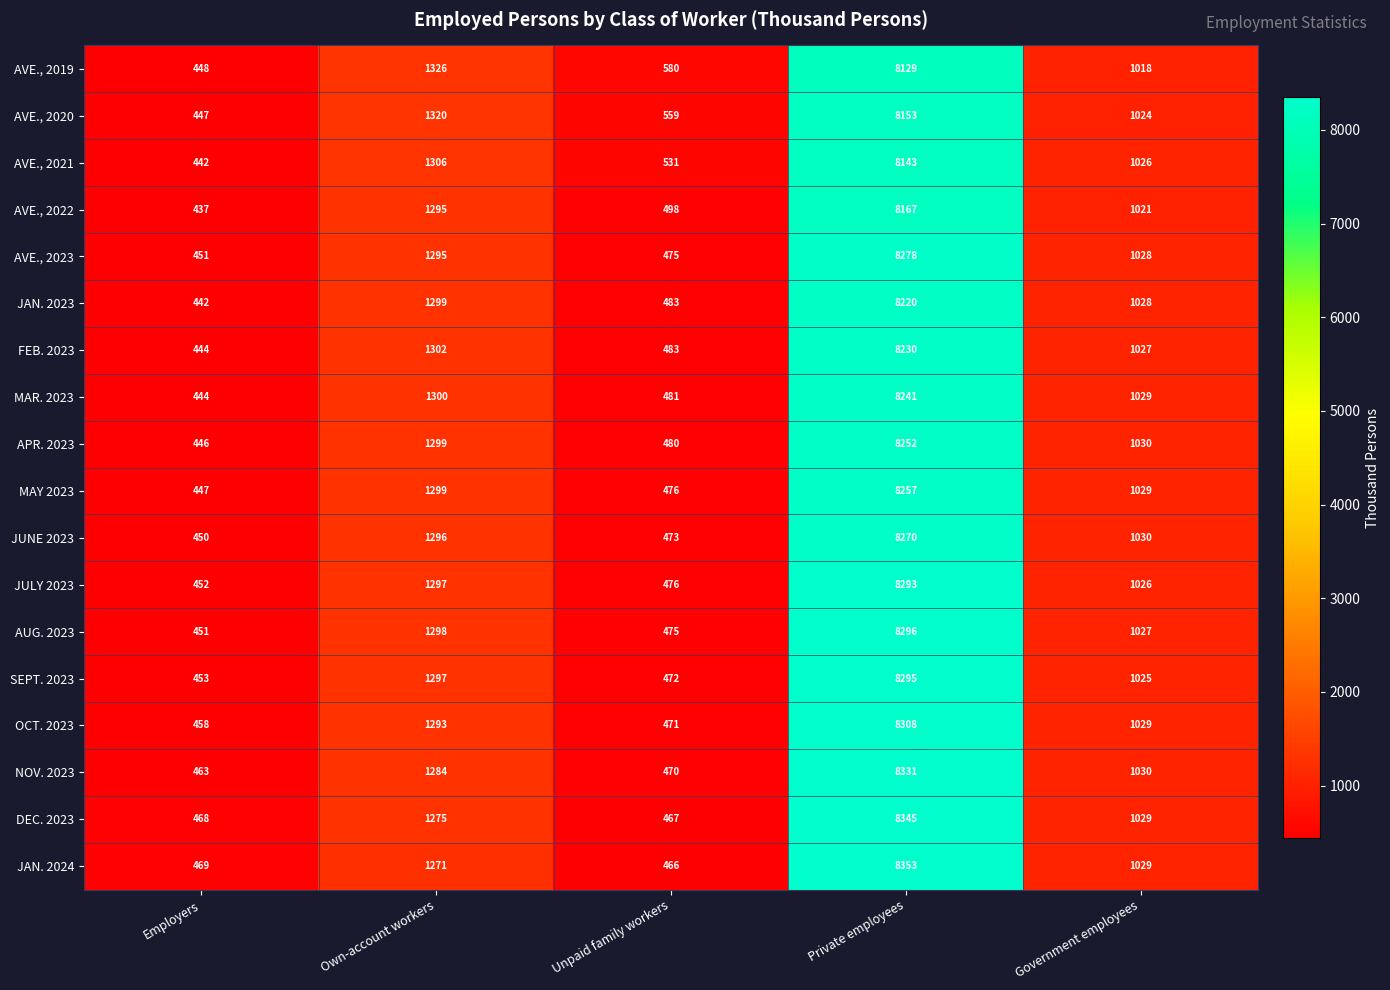

Rank the series at Private employees from highest to lowest value.

JAN. 2024, DEC. 2023, NOV. 2023, OCT. 2023, AUG. 2023, SEPT. 2023, JULY 2023, AVE., 2023, JUNE 2023, MAY 2023, APR. 2023, MAR. 2023, FEB. 2023, JAN. 2023, AVE., 2022, AVE., 2020, AVE., 2021, AVE., 2019